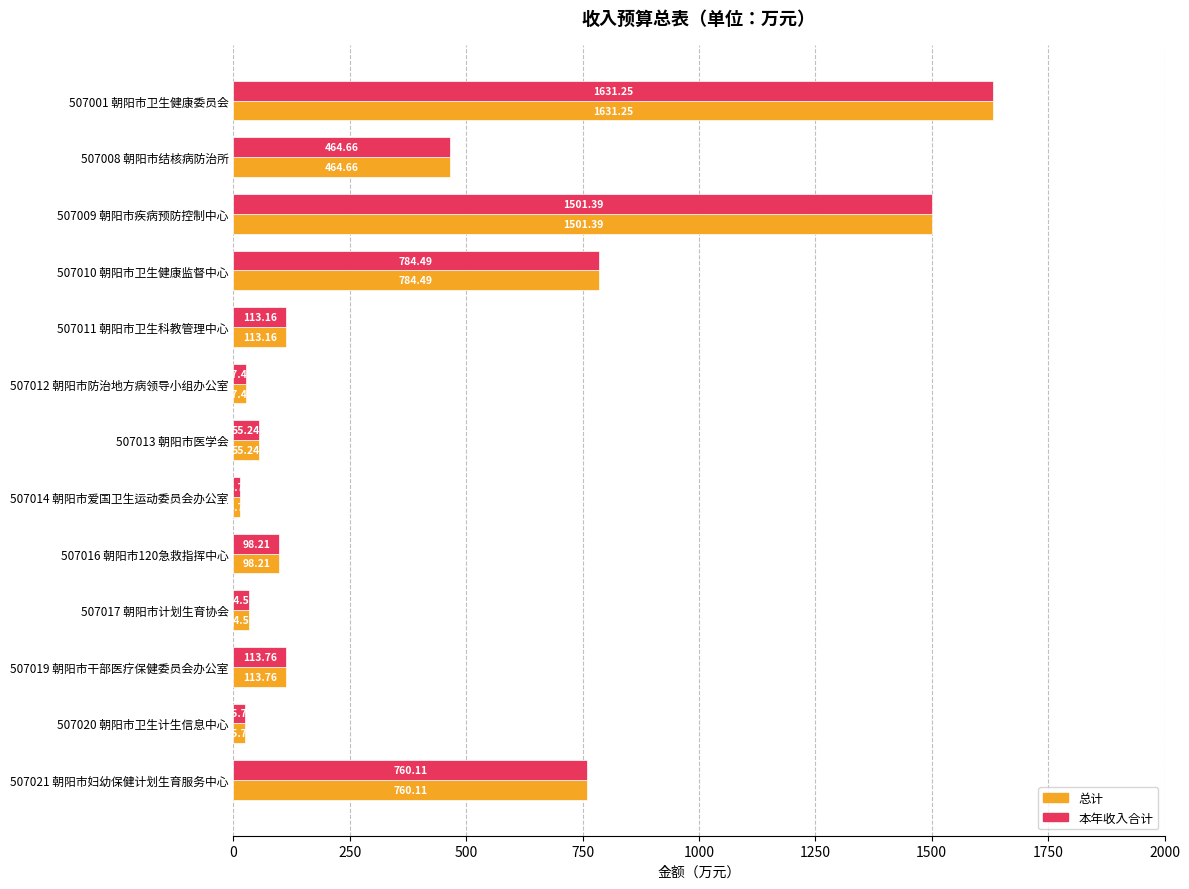

Is the value of 总计 at 507010 朝阳市卫生健康监督中心 greater than the value of 本年收入合计 at 507019 朝阳市干部医疗保健委员会办公室?

Yes